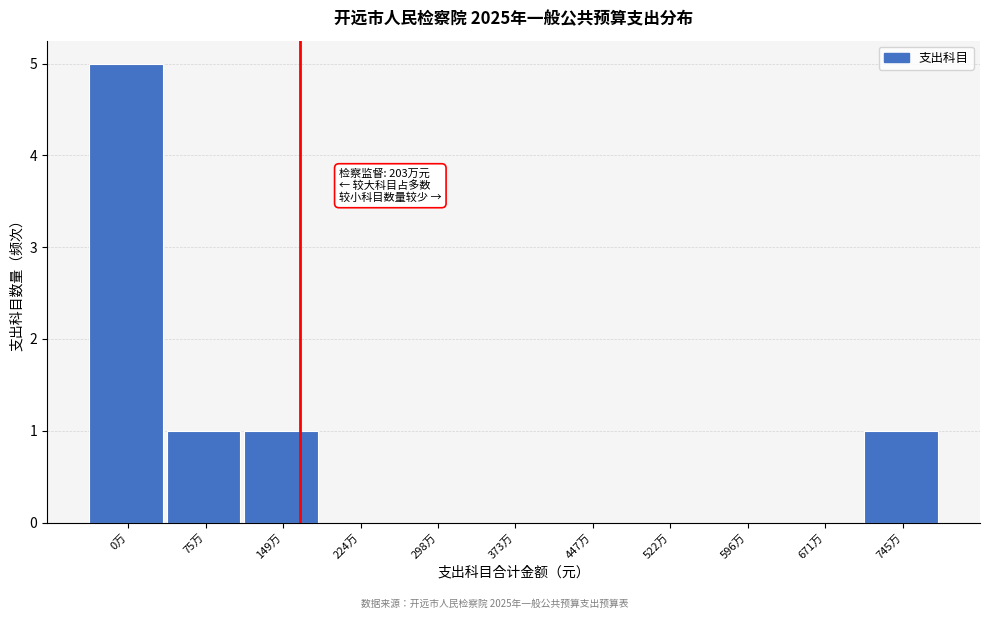

Reading left to right, what are all the values shown in this chart?

0万=5	75万=1	149万=1	224万=0	298万=0	373万=0	447万=0	522万=0	596万=0	671万=0	745万=1